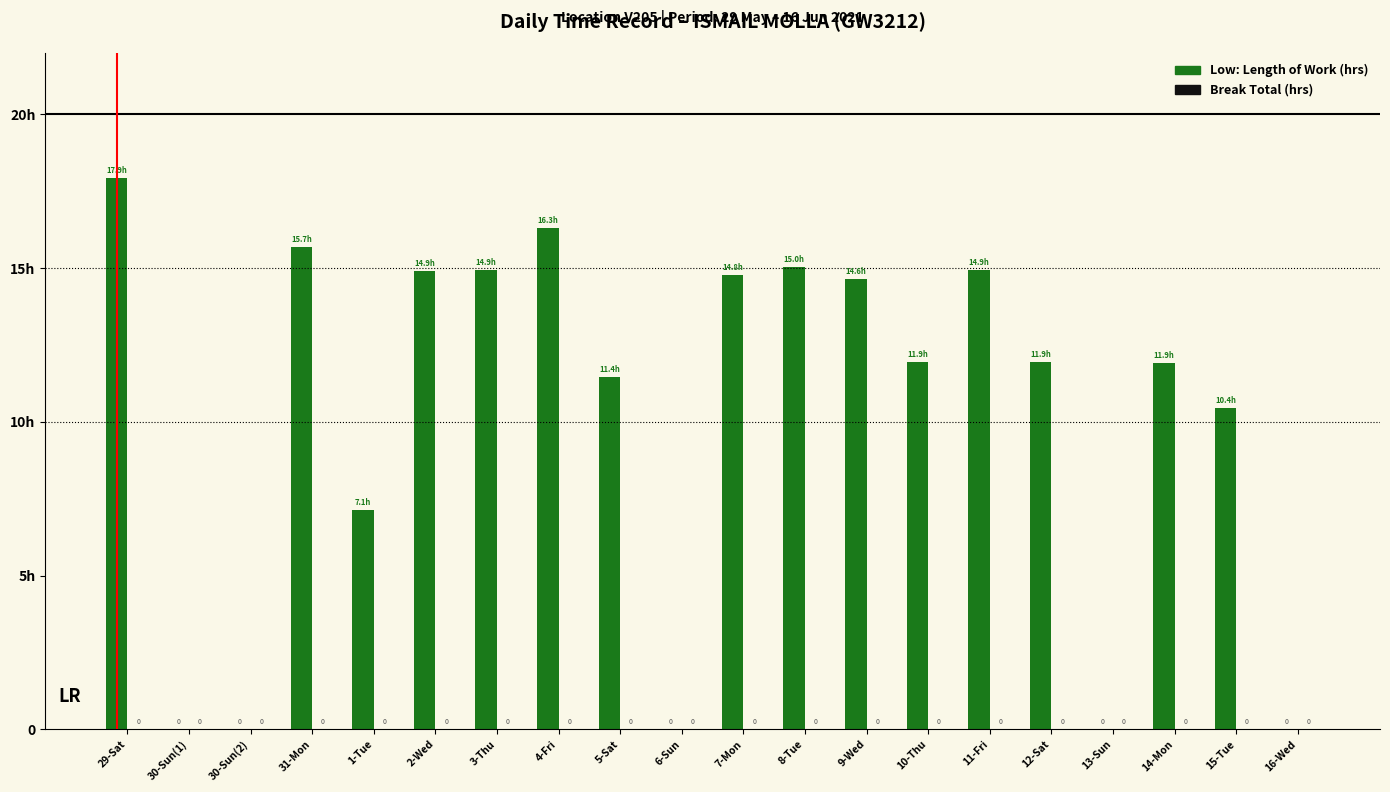

Are the bars horizontal?

No